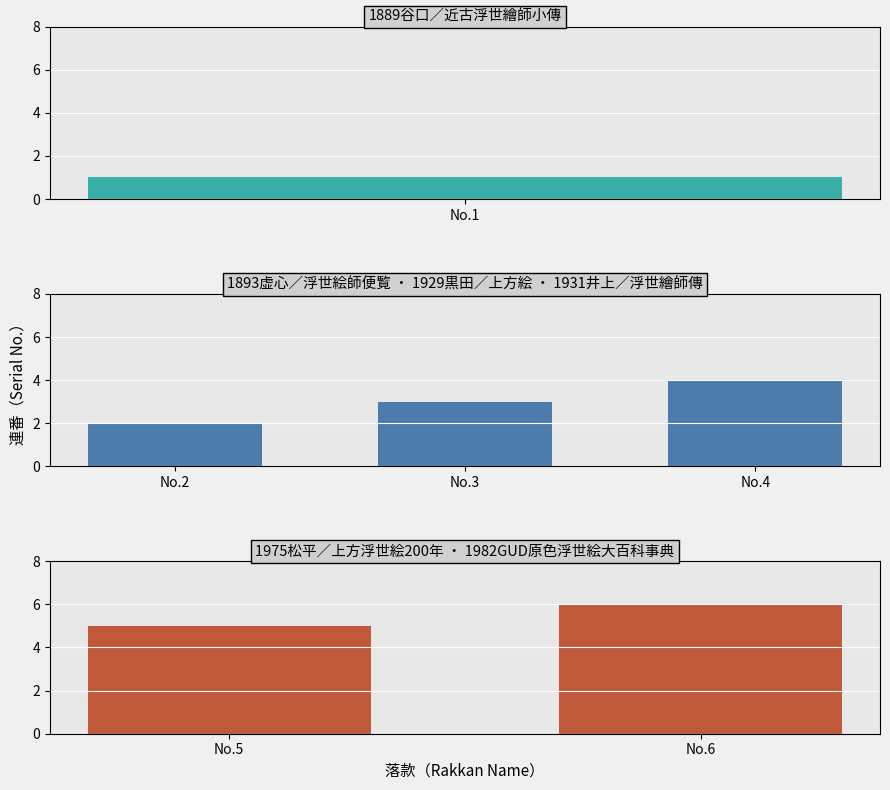

Are the bars grouped side by side (vs. stacked)?

No